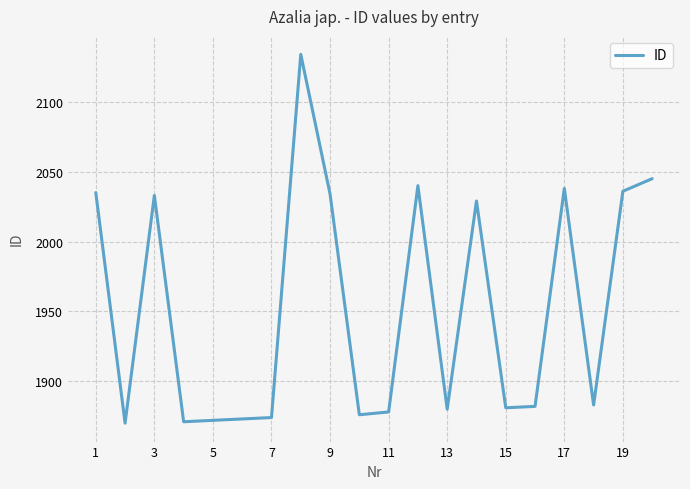

How many values are below 1883?

10